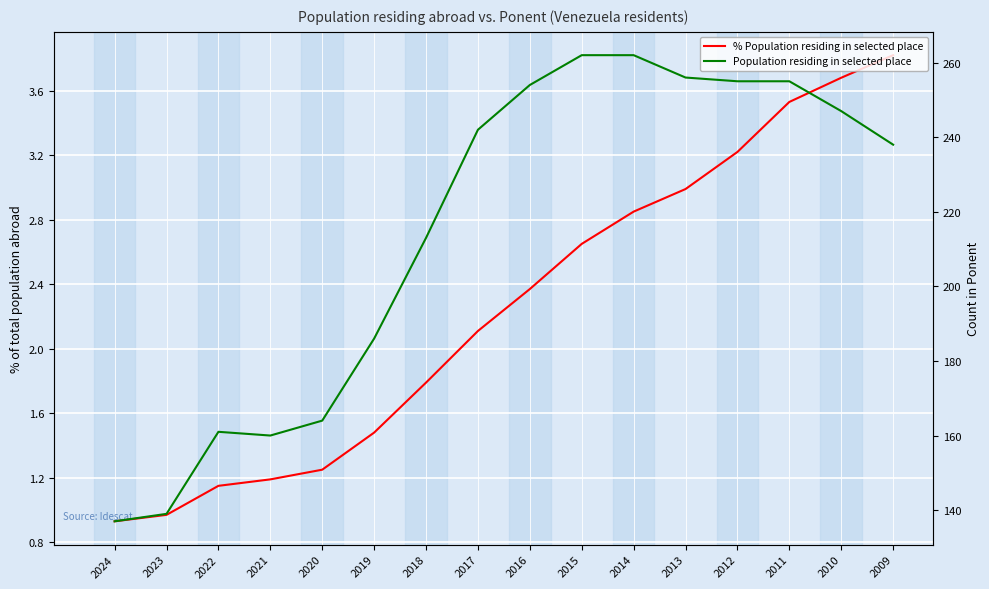

List the labels in order of % Population residing in selected place value, smallest first.

2024, 2023, 2022, 2021, 2020, 2019, 2018, 2017, 2016, 2015, 2014, 2013, 2012, 2011, 2010, 2009